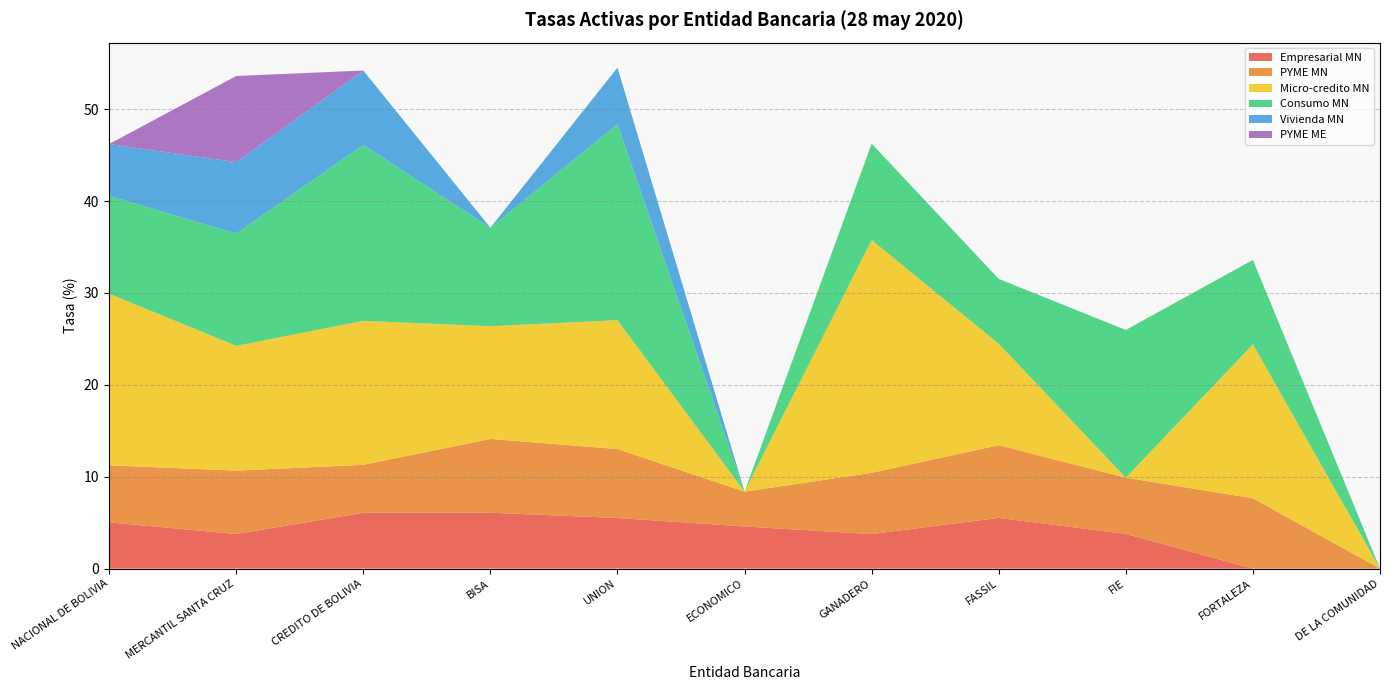

Reading left to right, what are all the values shown in this chart?

Empresarial MN: 5.0	3.8	6.1	6.1	5.5	4.6	3.8	5.5	3.8	0.0	0.0
PYME MN: 6.2	6.9	5.2	8.0	7.5	3.8	6.7	7.9	6.1	7.7	0.0
Micro-credito MN: 18.7	13.6	15.7	12.3	14.0	0.0	25.3	11.0	0.0	16.8	0.0
Consumo MN: 10.6	12.2	19.1	10.7	21.3	0.0	10.5	7.1	16.1	9.2	0.0
Vivienda MN: 5.6	7.8	8.1	0.0	6.1	0.0	0.0	0.0	0.0	0.0	0.0
PYME ME: 0.0	9.4	0.0	0.0	0.0	0.0	0.0	0.0	0.0	0.0	0.0